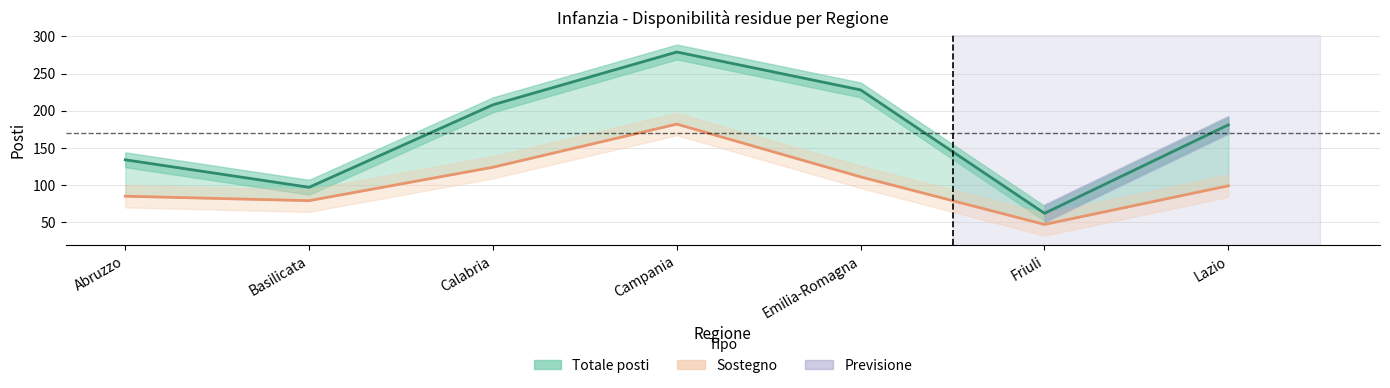

Reading left to right, extract all data points from this chart.

Totale posti: 134	97	208	279	228	62	181
Sostegno: 85	79	124	182	111	47	99